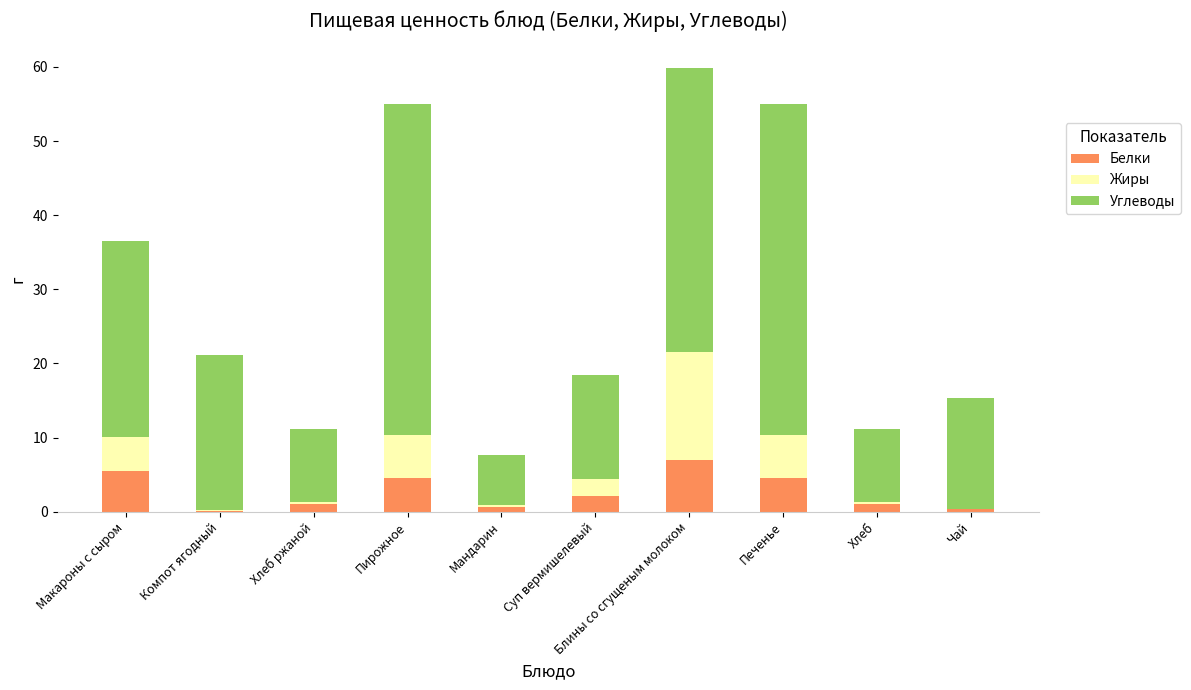

At which category is the sum across all series the highest?

Блины со сгущеным молоком